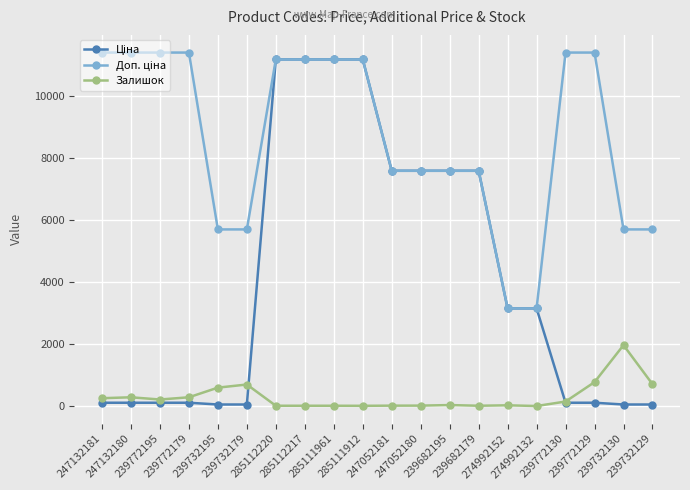

At how many categories does at least one series exceed 9653?

10